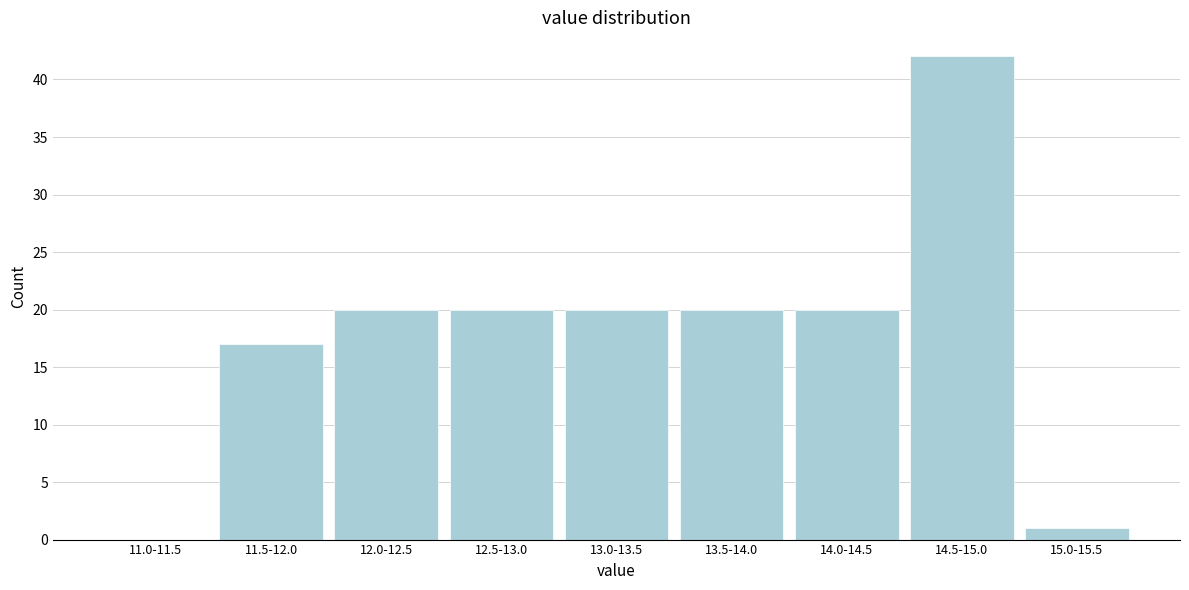

Reading right to left, transcribe all the data shown in this chart.

15.0-15.5=1	14.5-15.0=42	14.0-14.5=20	13.5-14.0=20	13.0-13.5=20	12.5-13.0=20	12.0-12.5=20	11.5-12.0=17	11.0-11.5=0